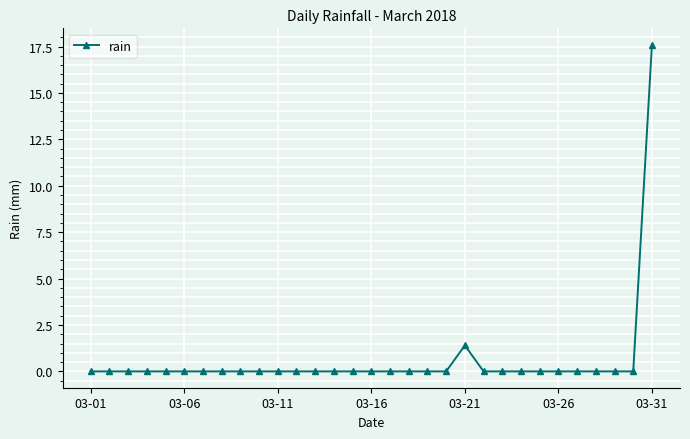

What is the maximum value shown in the chart?

17.6